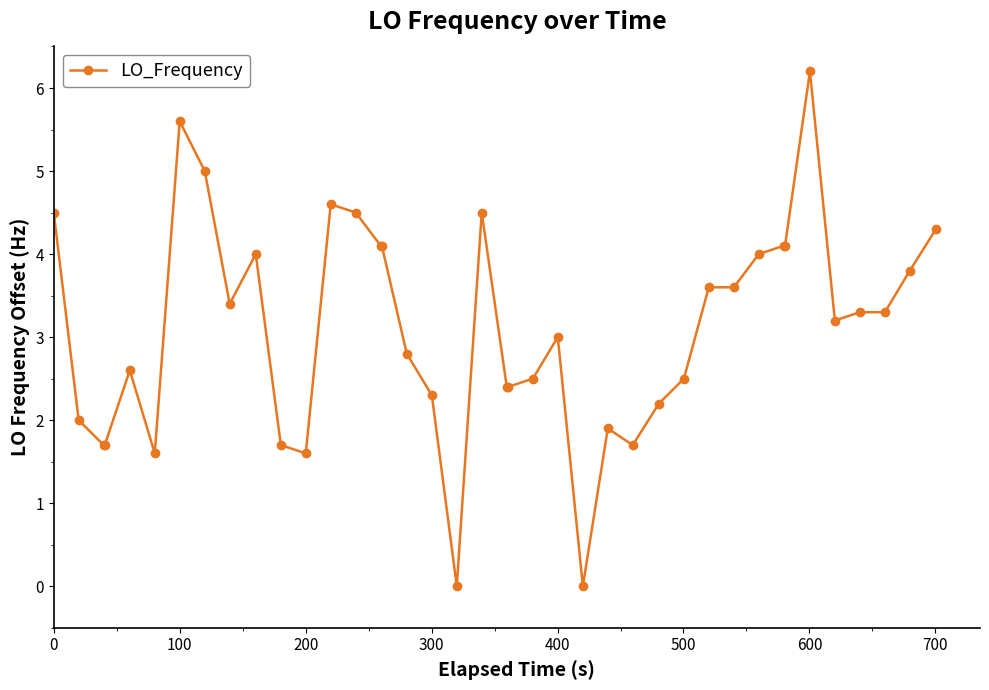

What is the sum of all values?

124.4